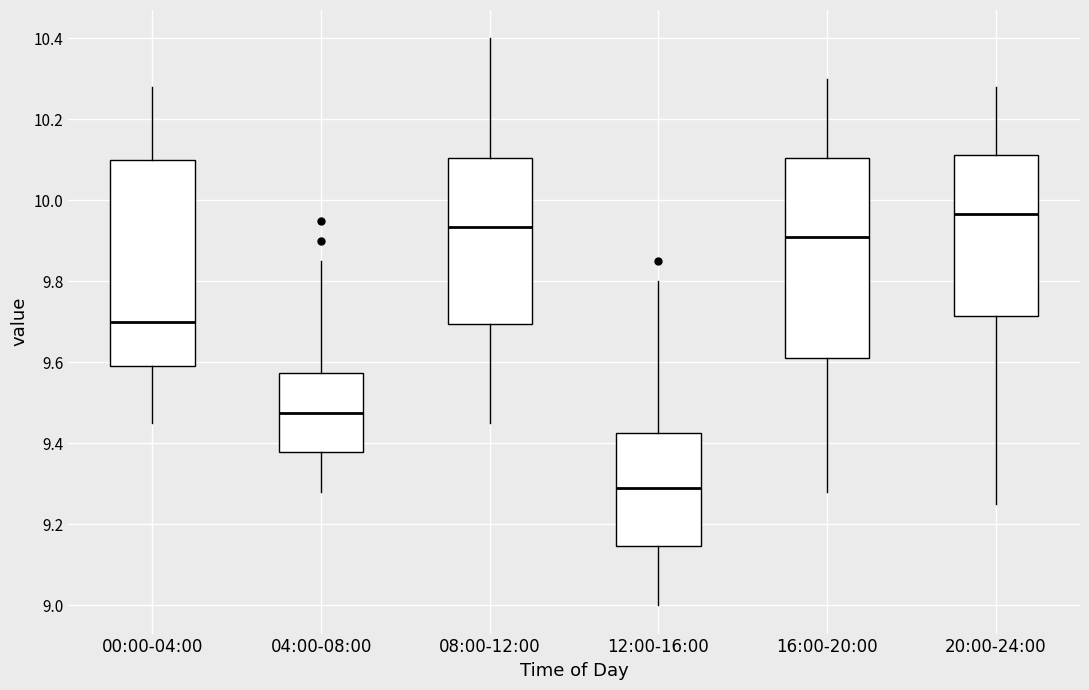

Where does the median line of the box for 20:00-24:00 sit on the y-axis? The values are not printed on the chart, so give them approximately, as read against the axis.

9.96